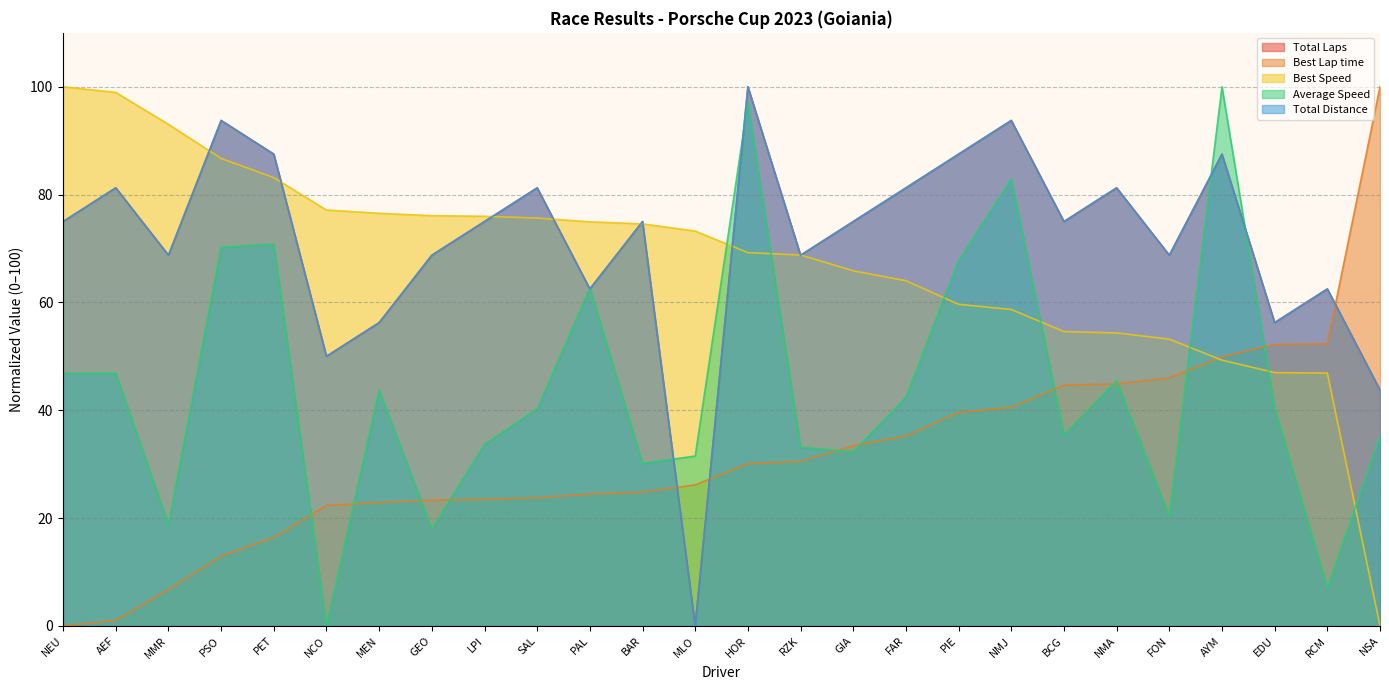

How many categories are shown in the chart?

26